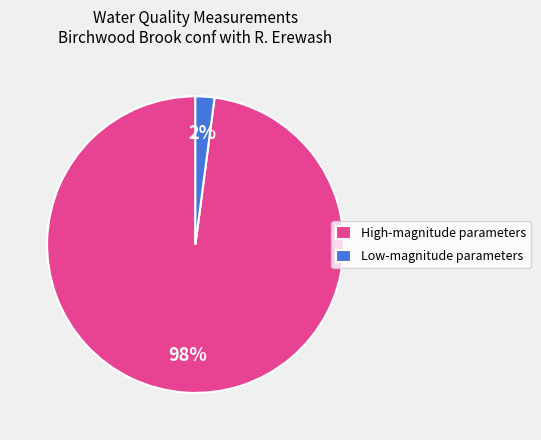

How many slices are in this pie chart?

2